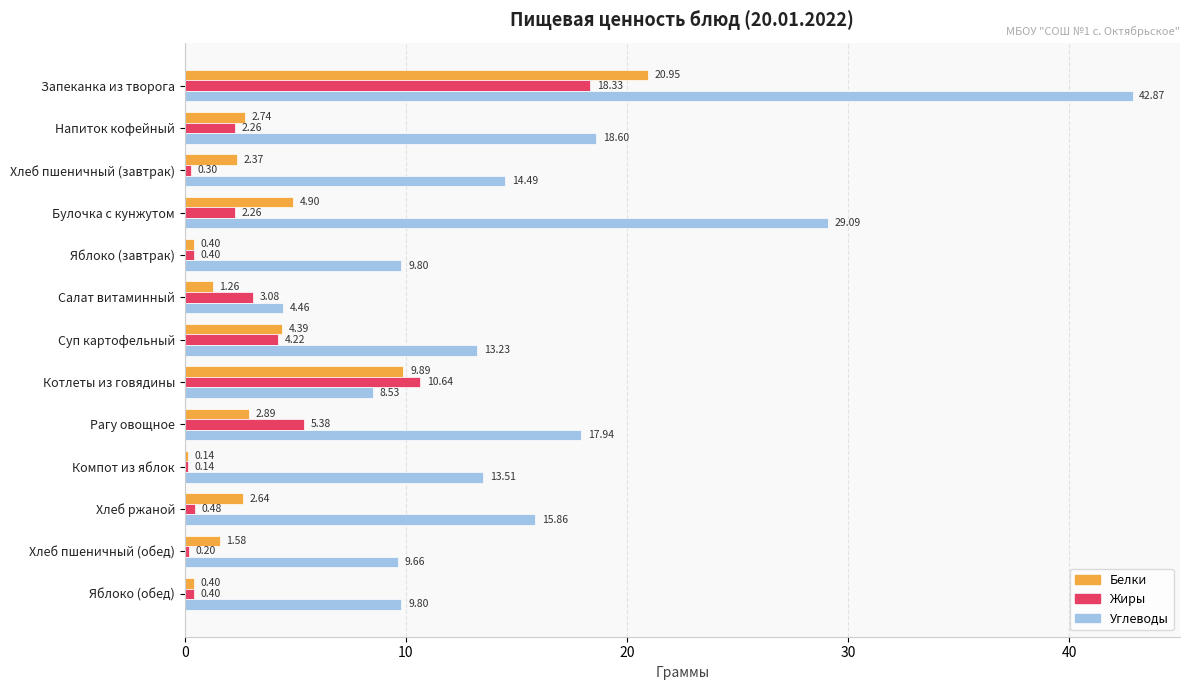

At which label does Белки reach its minimum?

Компот из яблок